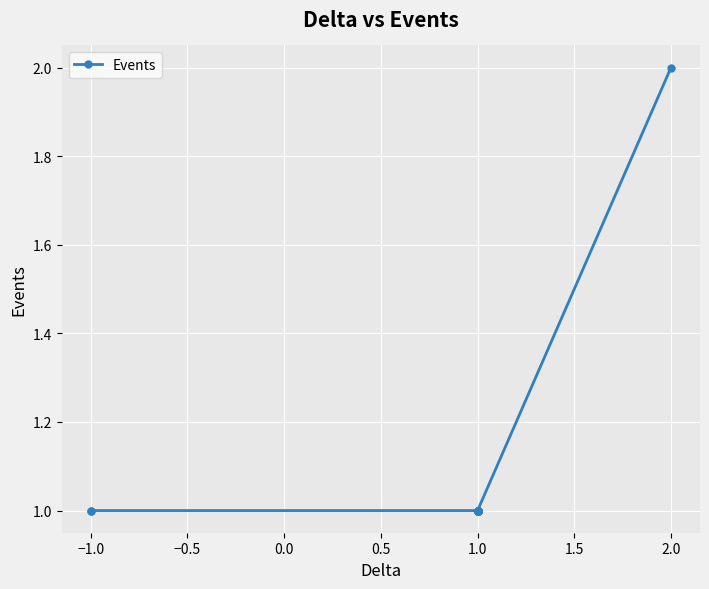

Does the chart display data point markers on the line(s)?

Yes